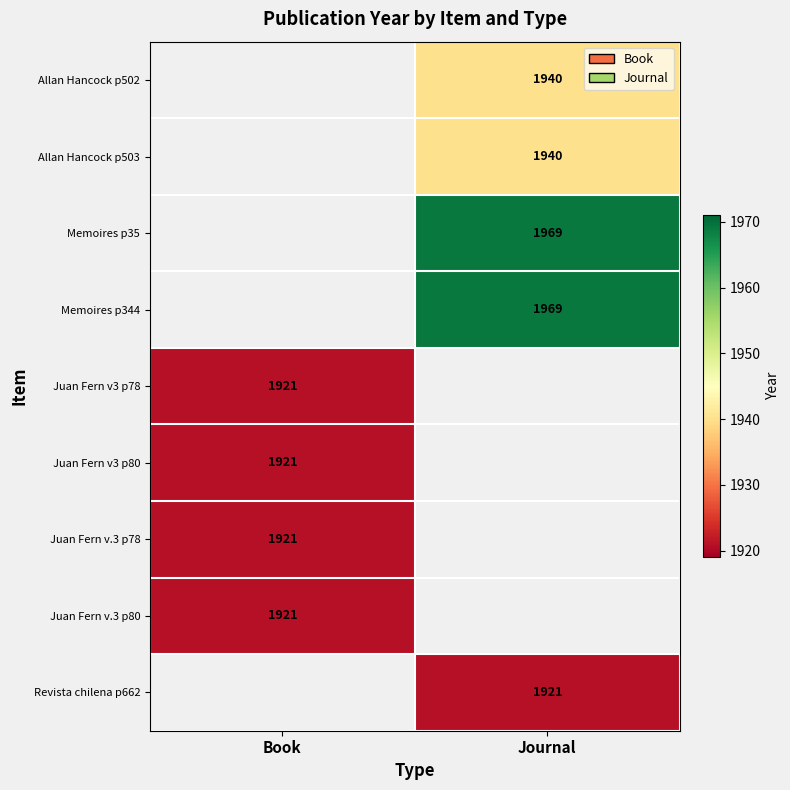

Is the value of Juan Fern v.3 p78 at Book greater than the value of Memoires p344 at Journal?

No